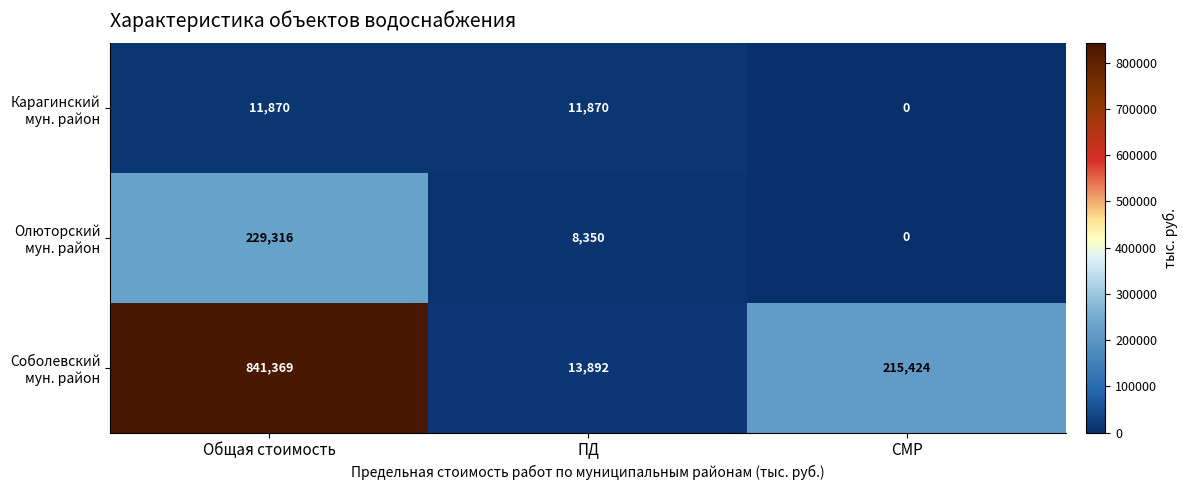

At which category is the sum across all series the highest?

Общая стоимость